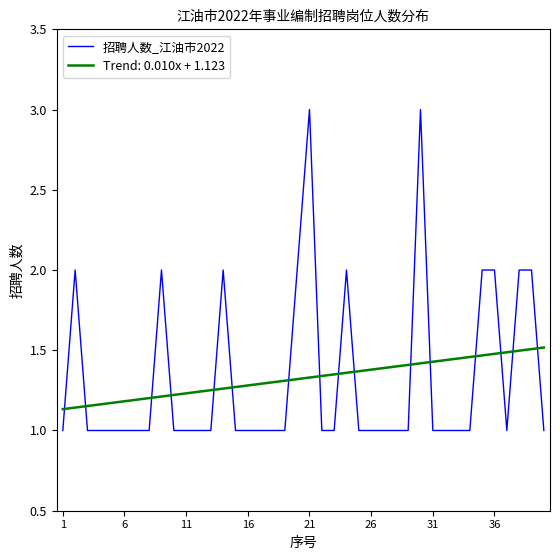

What is the smallest value displayed?

1.0